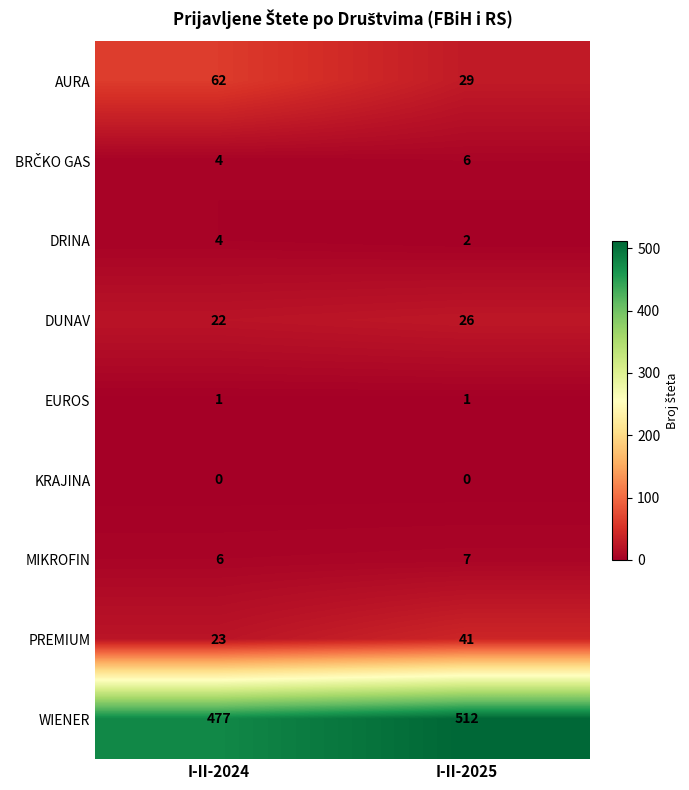

Is the value of KRAJINA at I-II-2025 greater than the value of DUNAV at I-II-2024?

No